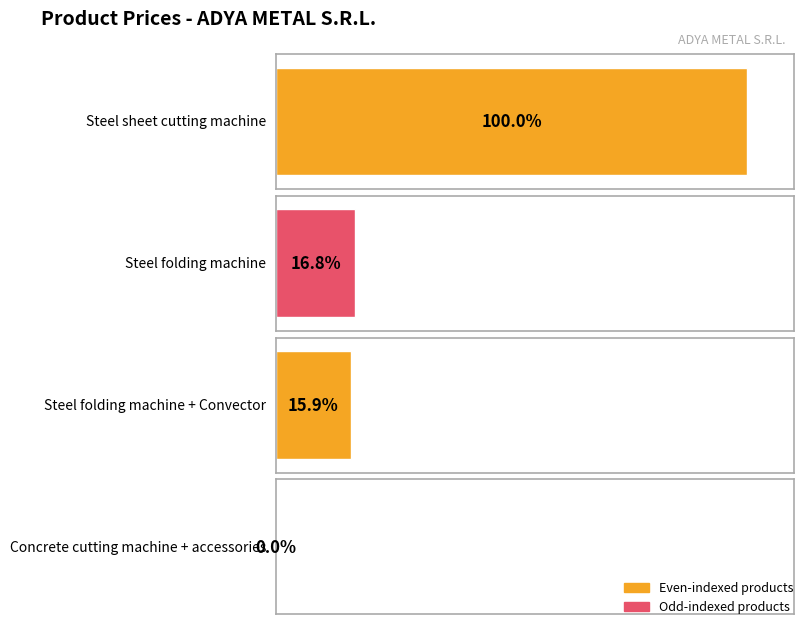

Which has a higher value, Steel sheet cutting machine or Steel folding machine + Convector?

Steel sheet cutting machine